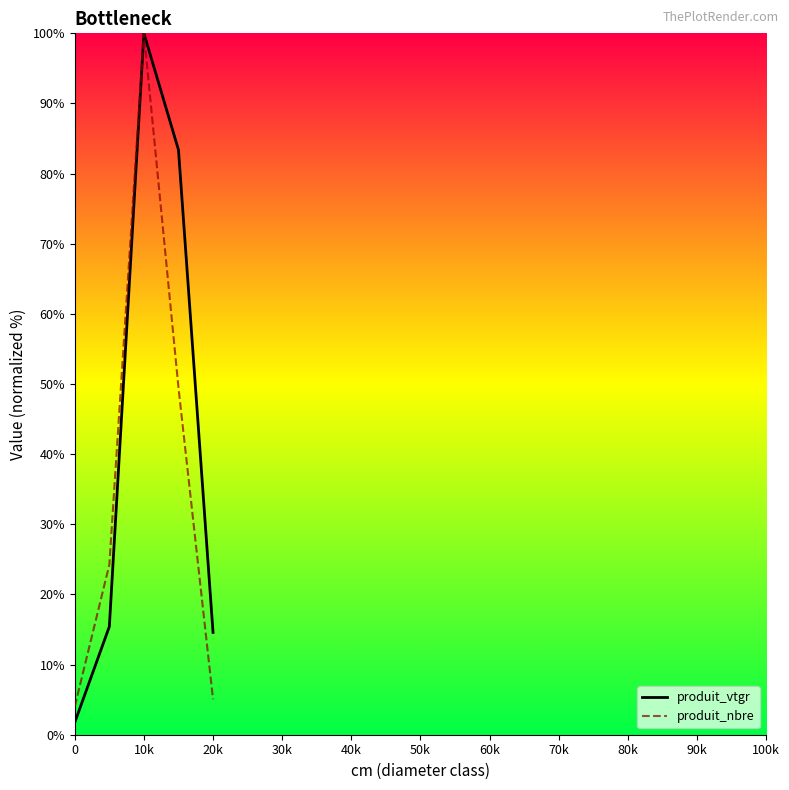

Rank the series by their average value, from lowest to highest.

produit_nbre, produit_vtgr